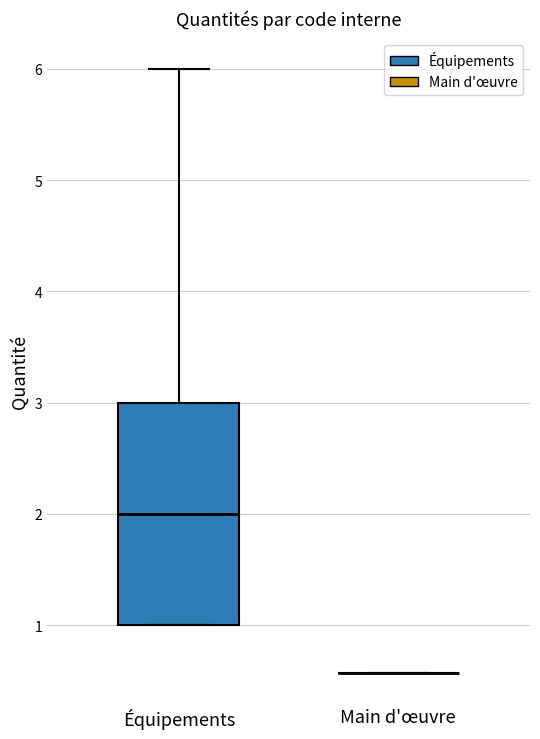

Comparing the boxes themselves (not the whiskers), which one is the tallest?

Équipements